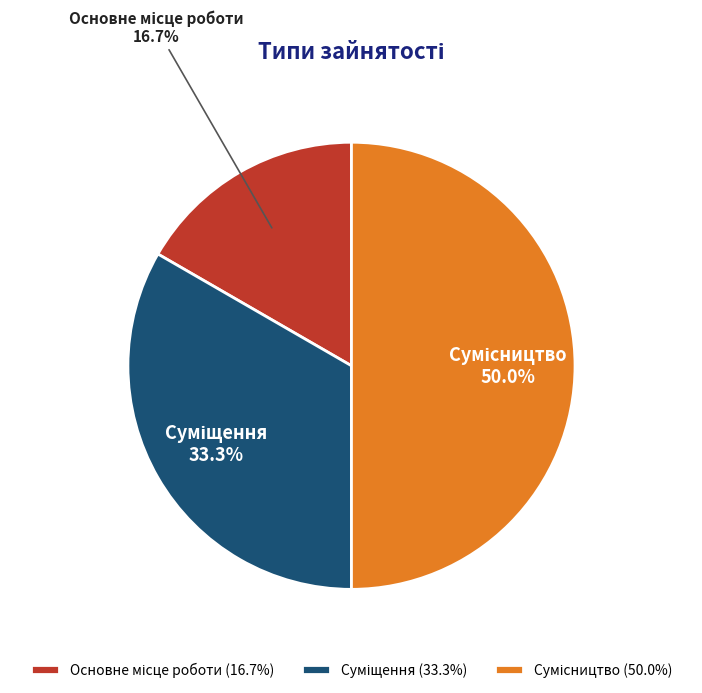

What is the ratio of the value at Сумісництво to the value at Основне місце роботи?

3.0